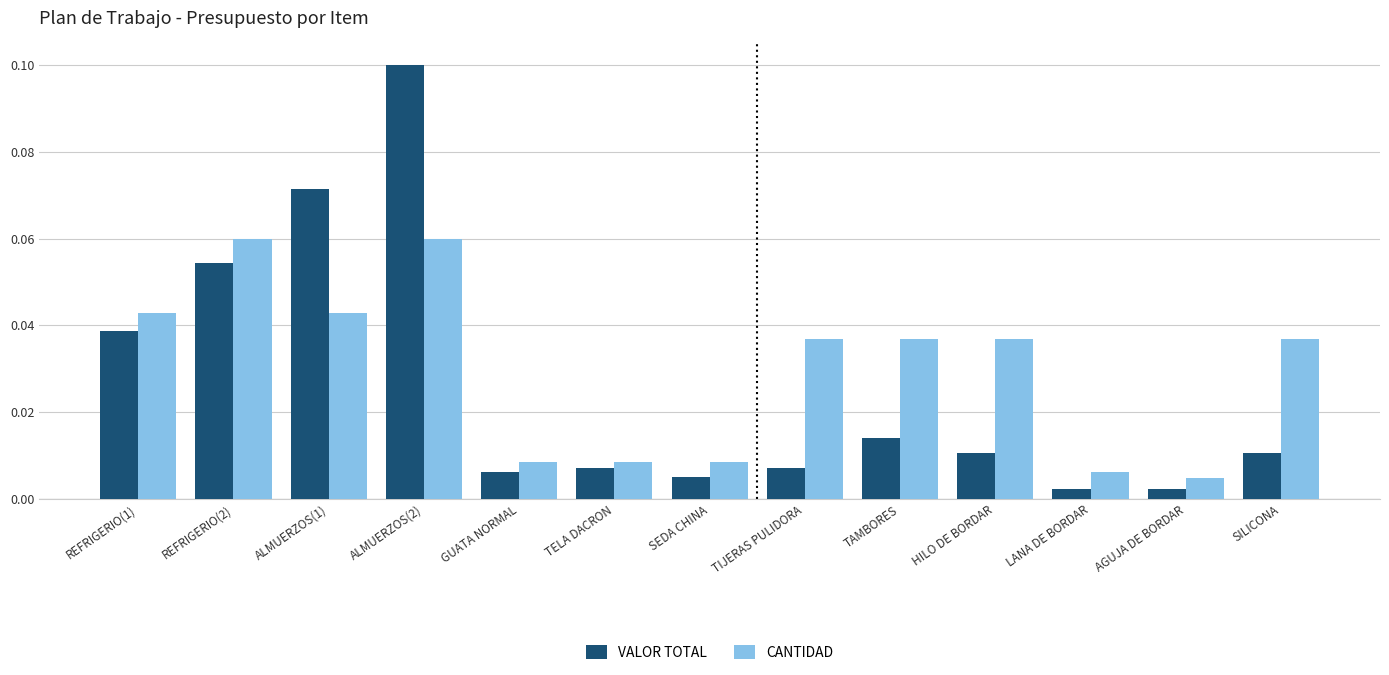

Which series has the widest spread of values?

VALOR TOTAL